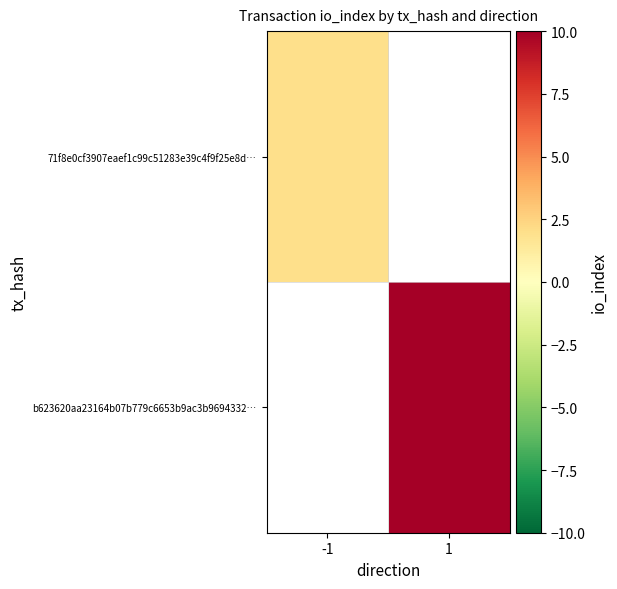

Which series has the widest spread of values?

71f8e0cf3907eaef1c99c51283e39c4f9f25e8d…